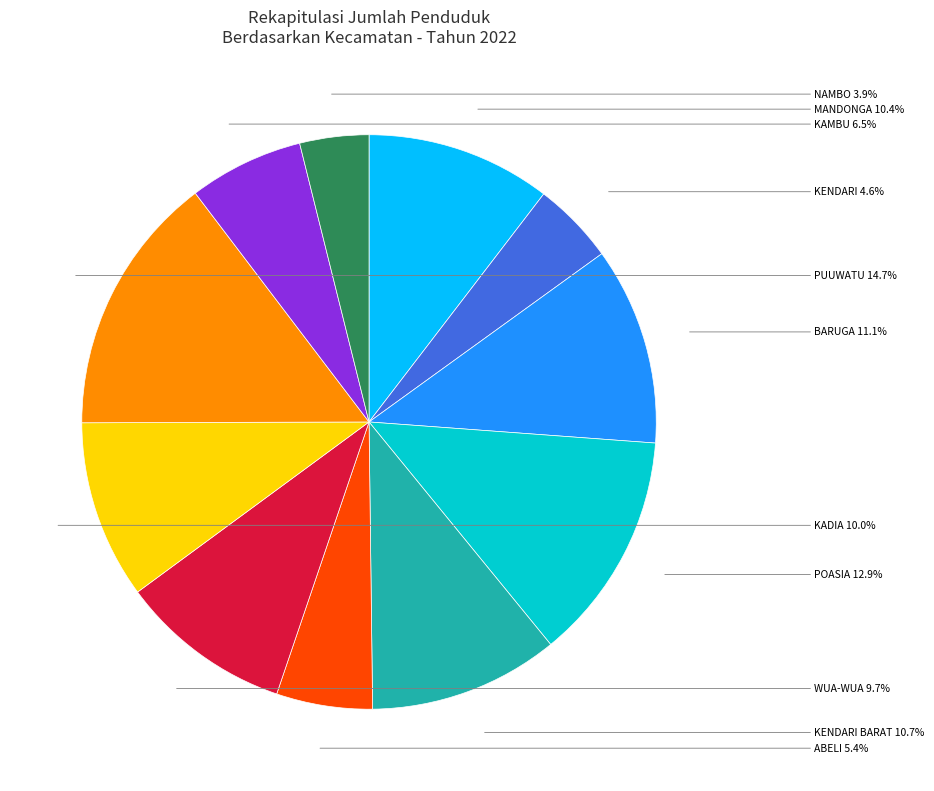

What is the ratio of the value at KAMBU to the value at ABELI?

1.2